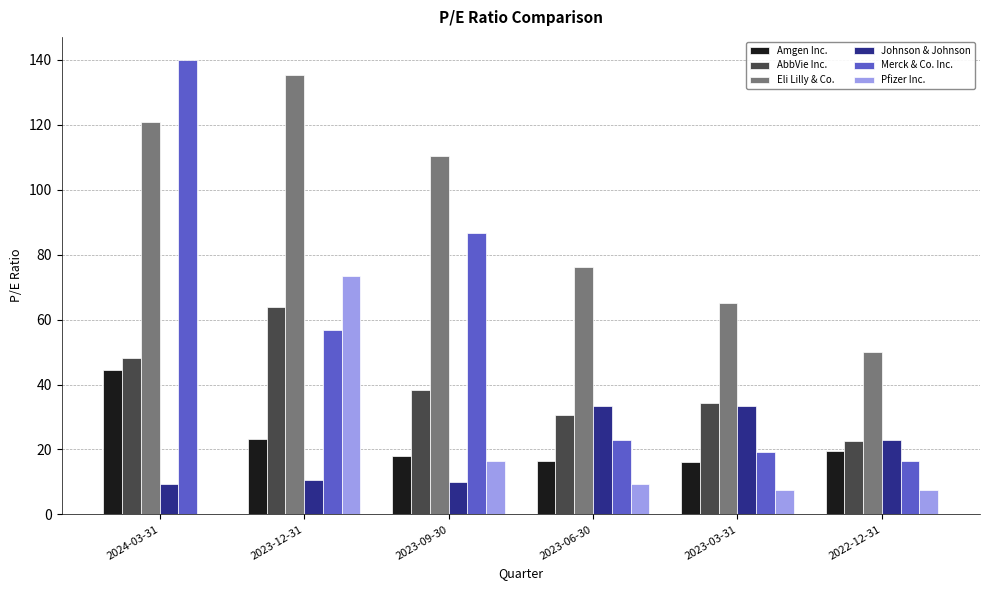

Which series has the widest spread of values?

Merck & Co. Inc.